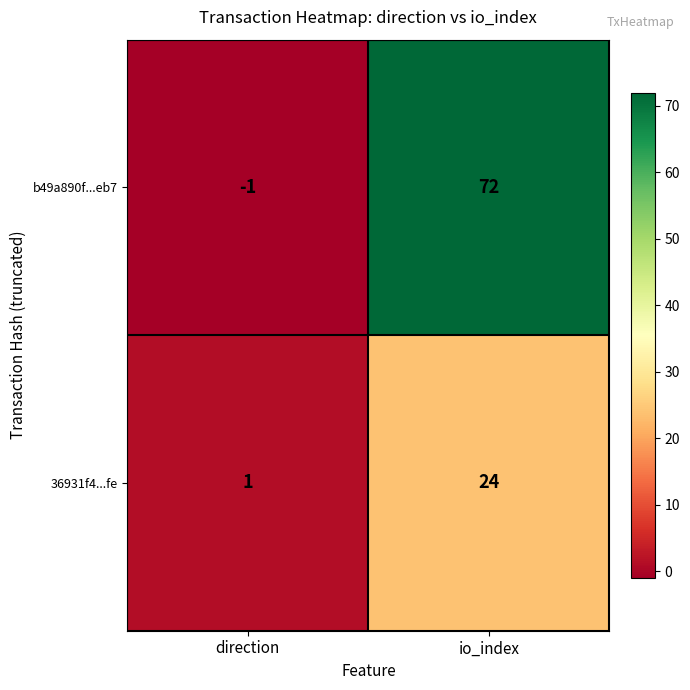

At which category is the sum across all series the highest?

io_index